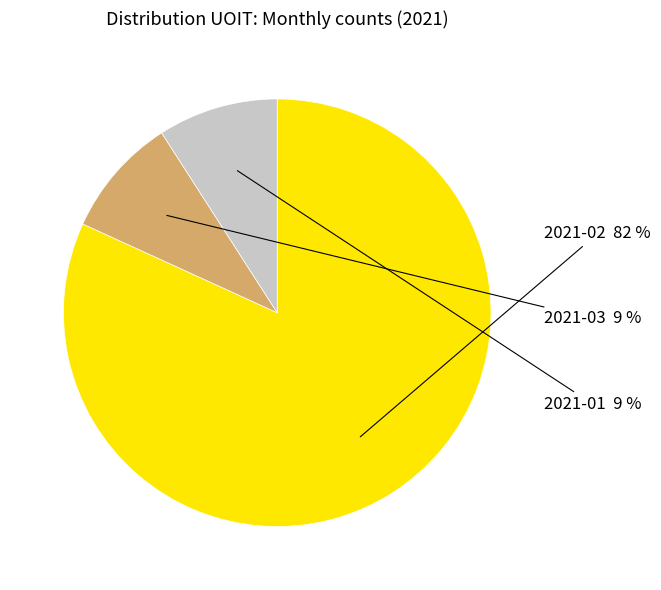

Which category has the biggest portion of the pie?

2021-02